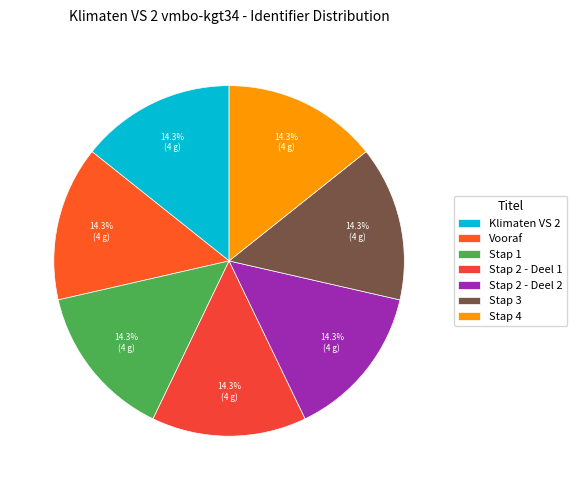

Approximately how many times larger is the value at Stap 1 compared to Stap 3?

1.0